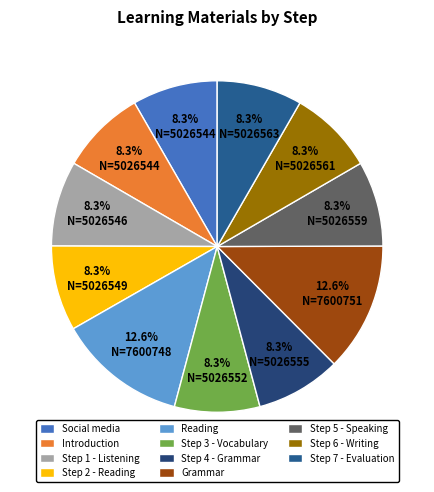

To the nearest percent, what is the difference between the largest and smallest slice percentages?

4%